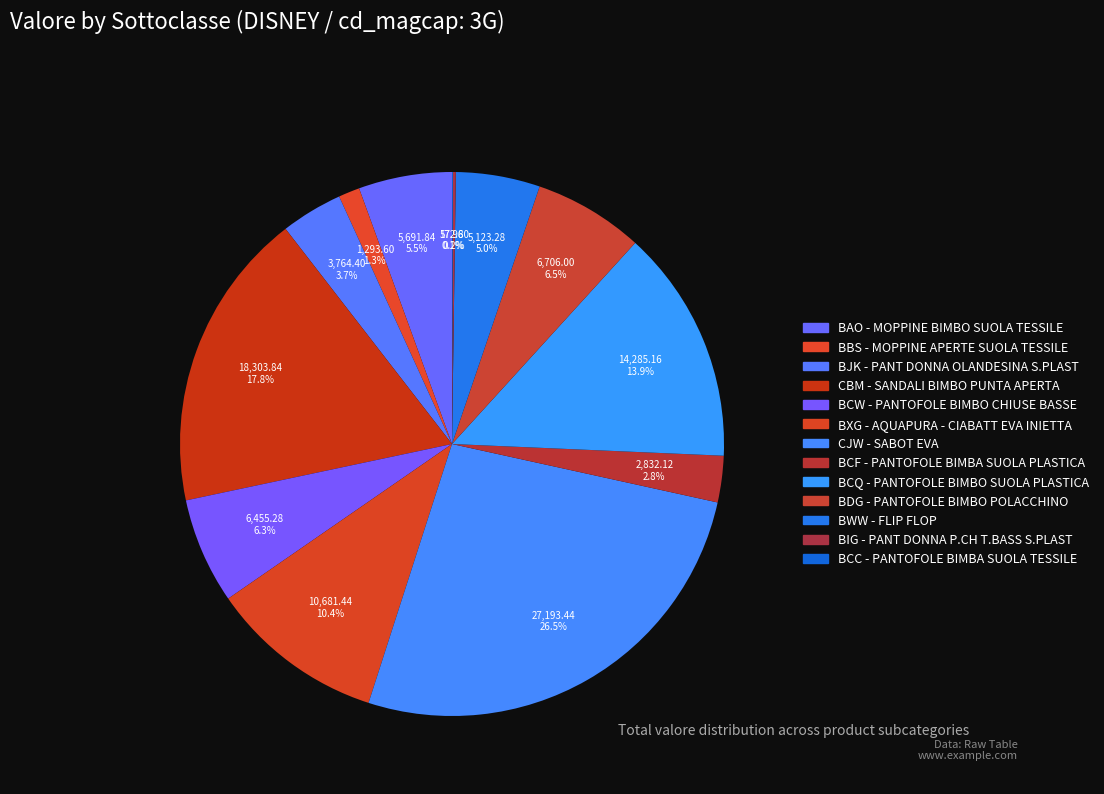

Is there any slice that represents more than half of the pie?

No